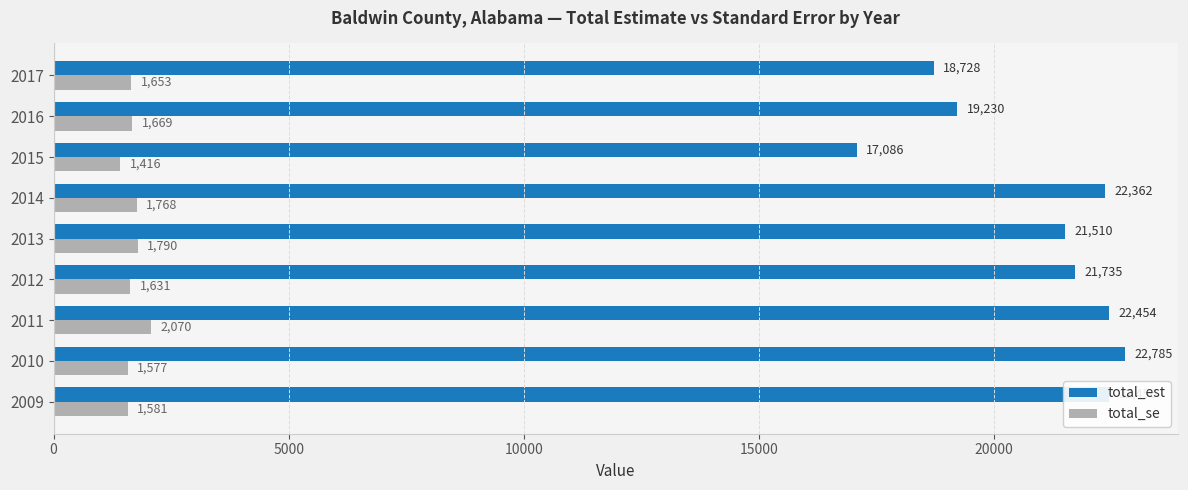

What is the highest value of the total_se series?

2070